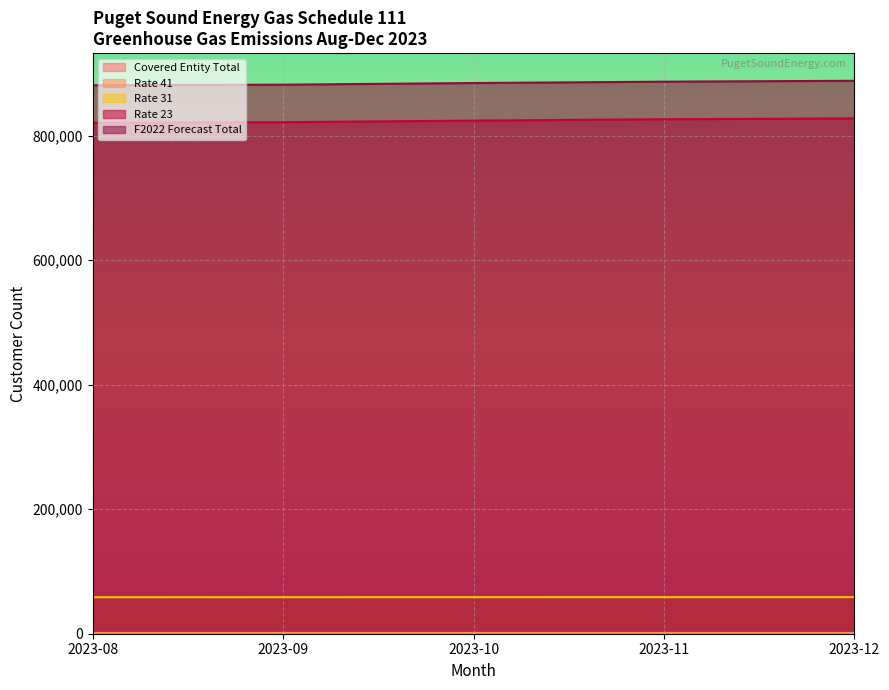

True or false: Rate 23 and F2022 Forecast Total intersect in this chart.

False